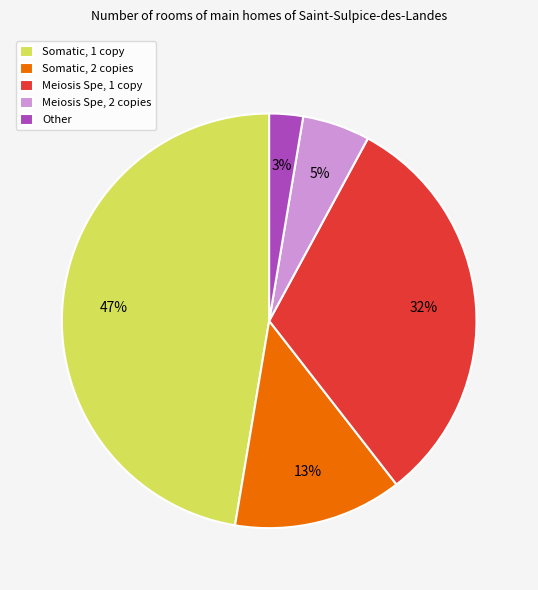

To the nearest percent, what portion does Meiosis Spe, 2 copies represent?

5%